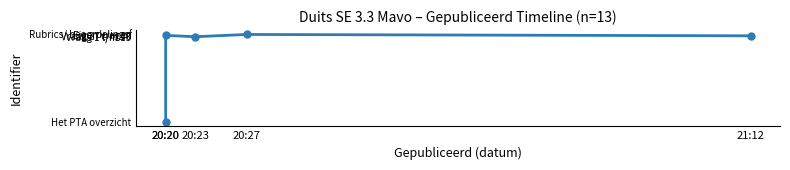

What is the smallest value displayed?

6489717